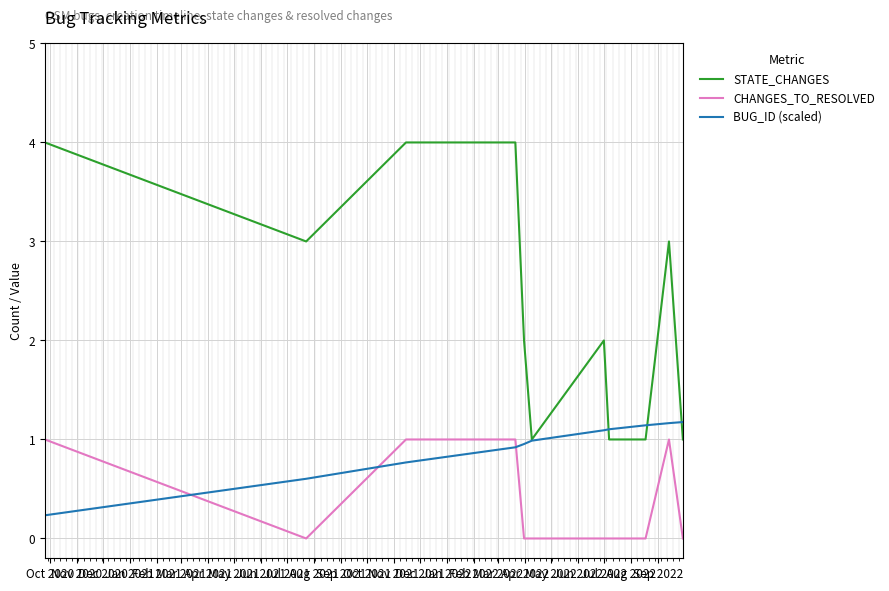

What are all the series names shown in the legend?

STATE_CHANGES, CHANGES_TO_RESOLVED, BUG_ID (scaled)